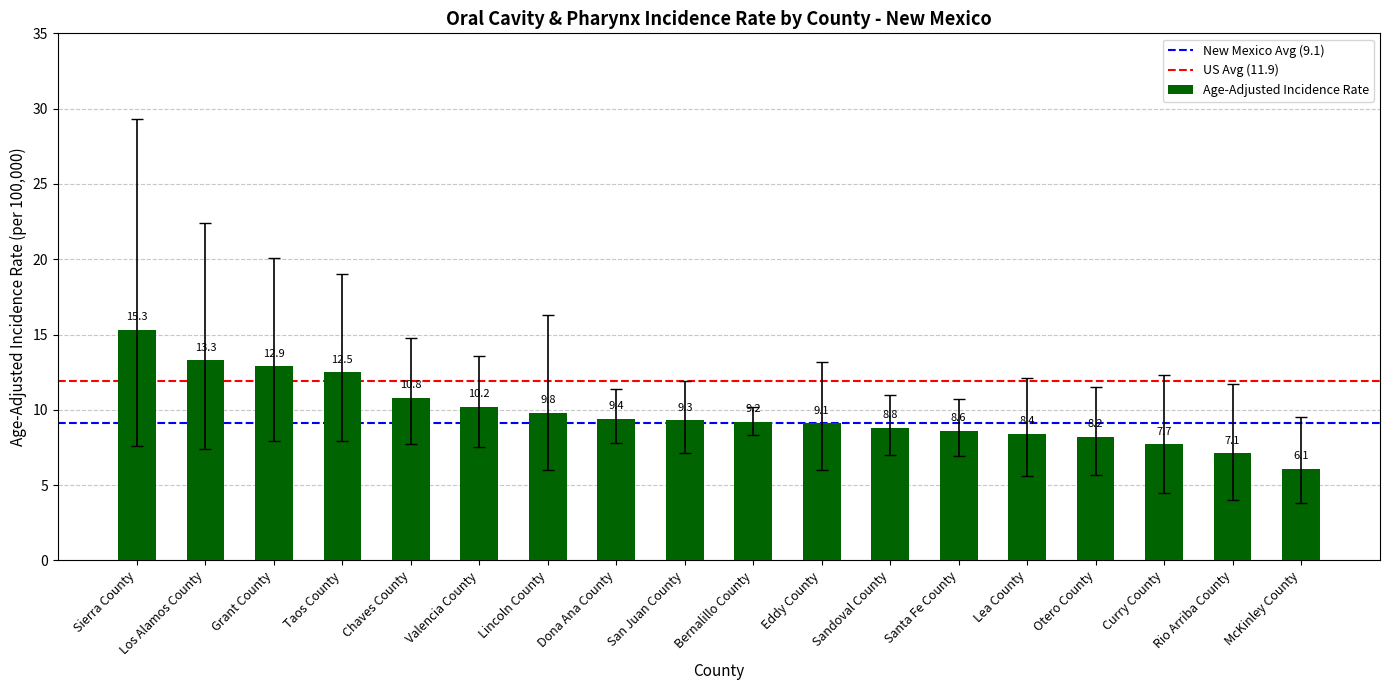

What position from the right is McKinley County?

1